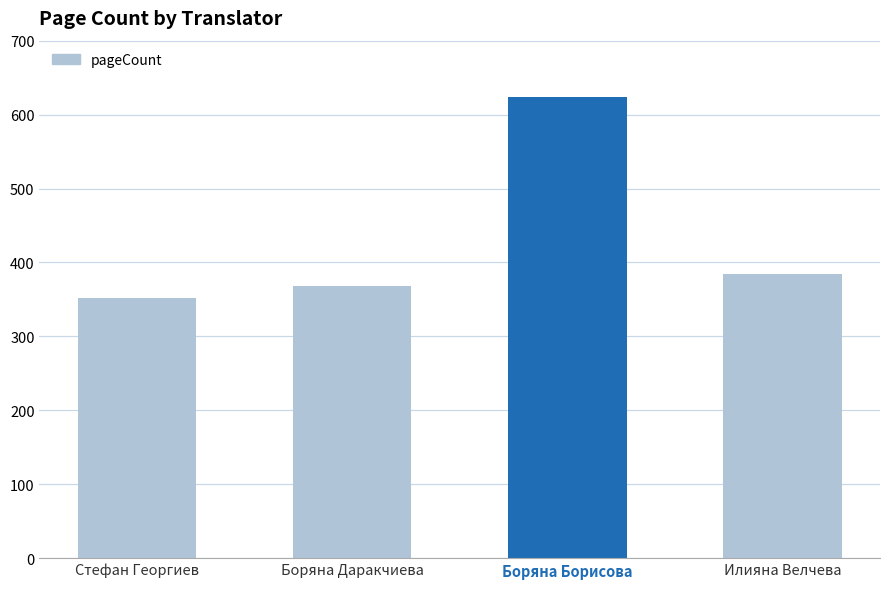

At which label does the data first exceed 384?

Боряна Борисова